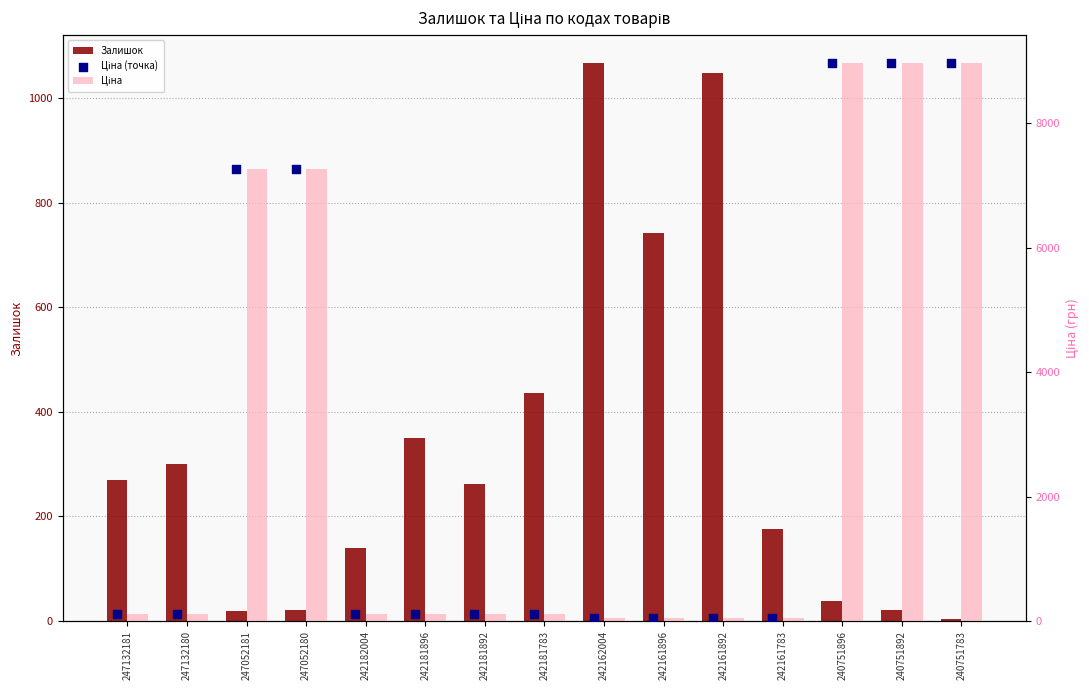

Which series has the largest total across all categories?

Ціна